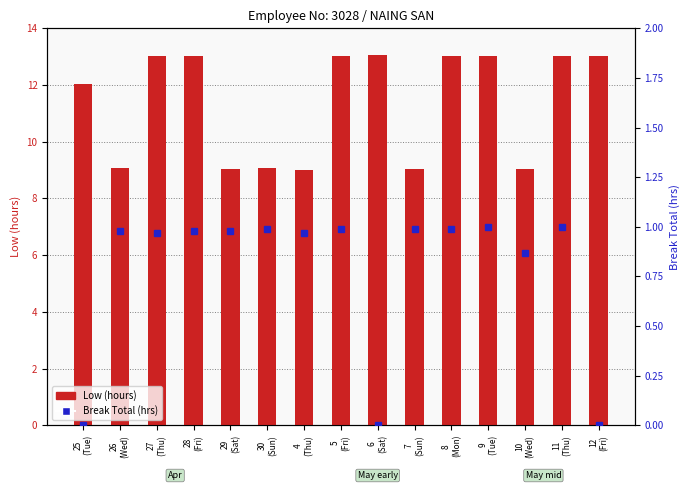

What is the difference between the highest and lowest values at 4
(Thu)?

8.0